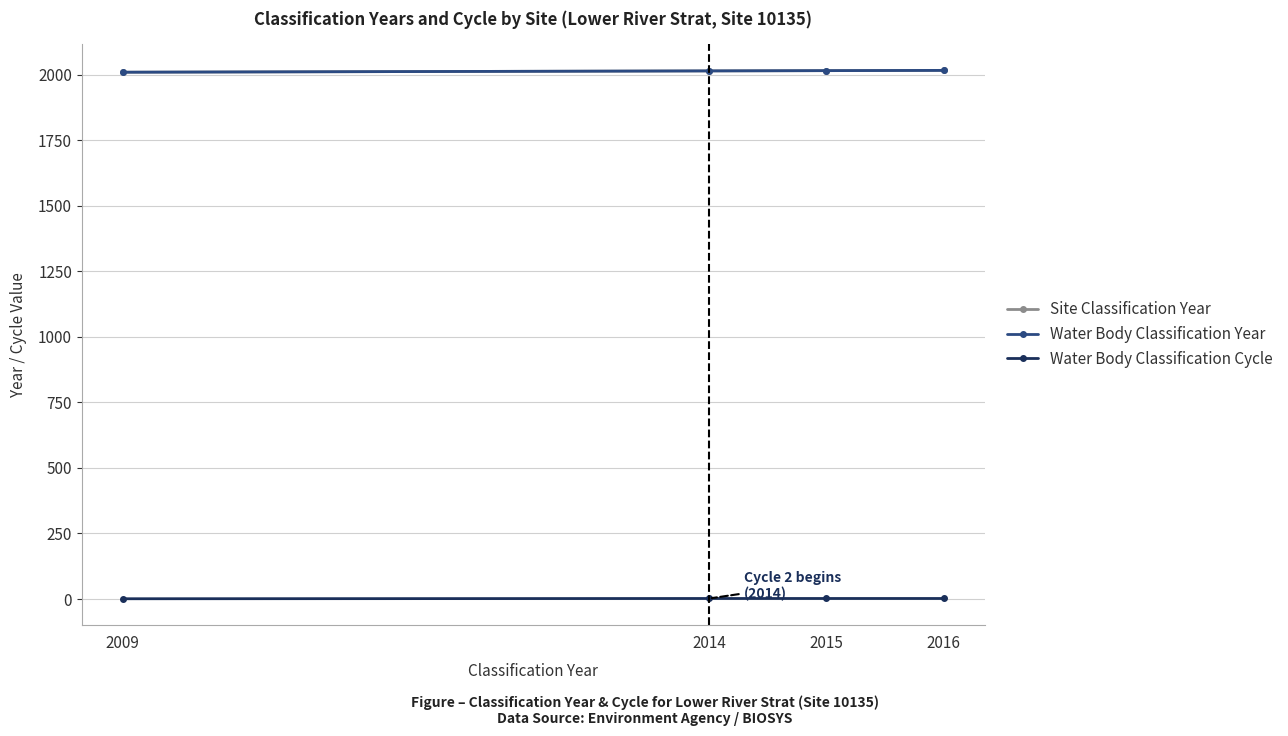

Is this an area chart (filled region under the line)?

No